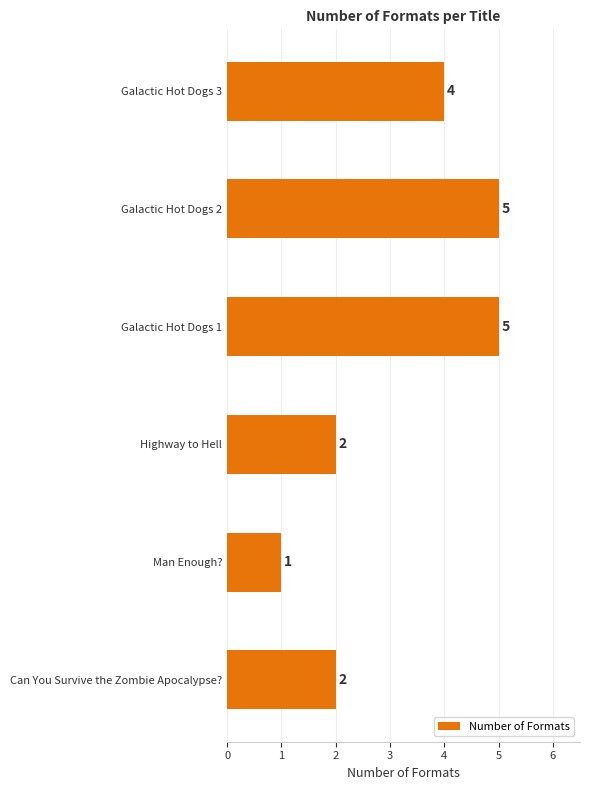

How many data points does each series have?

6